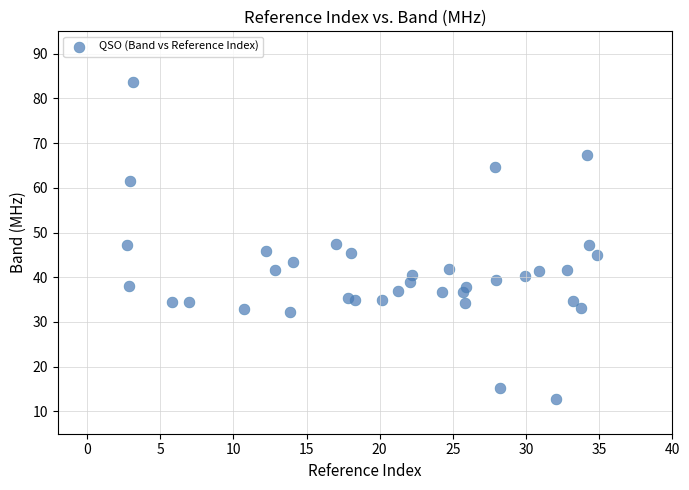

What is the range of Y values (max minus min)?

71.0